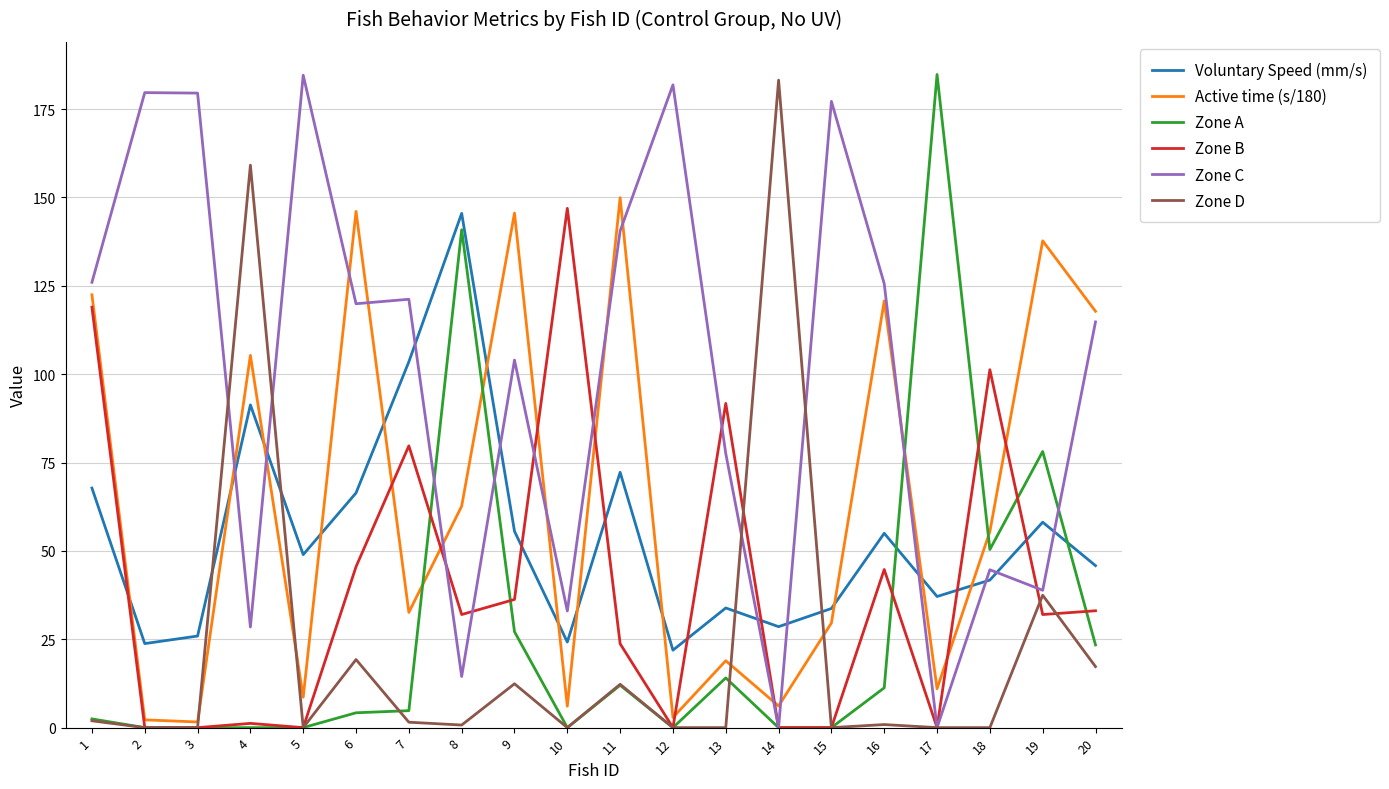

True or false: Active time (s/180) has a value of 146.1 at 6.

True